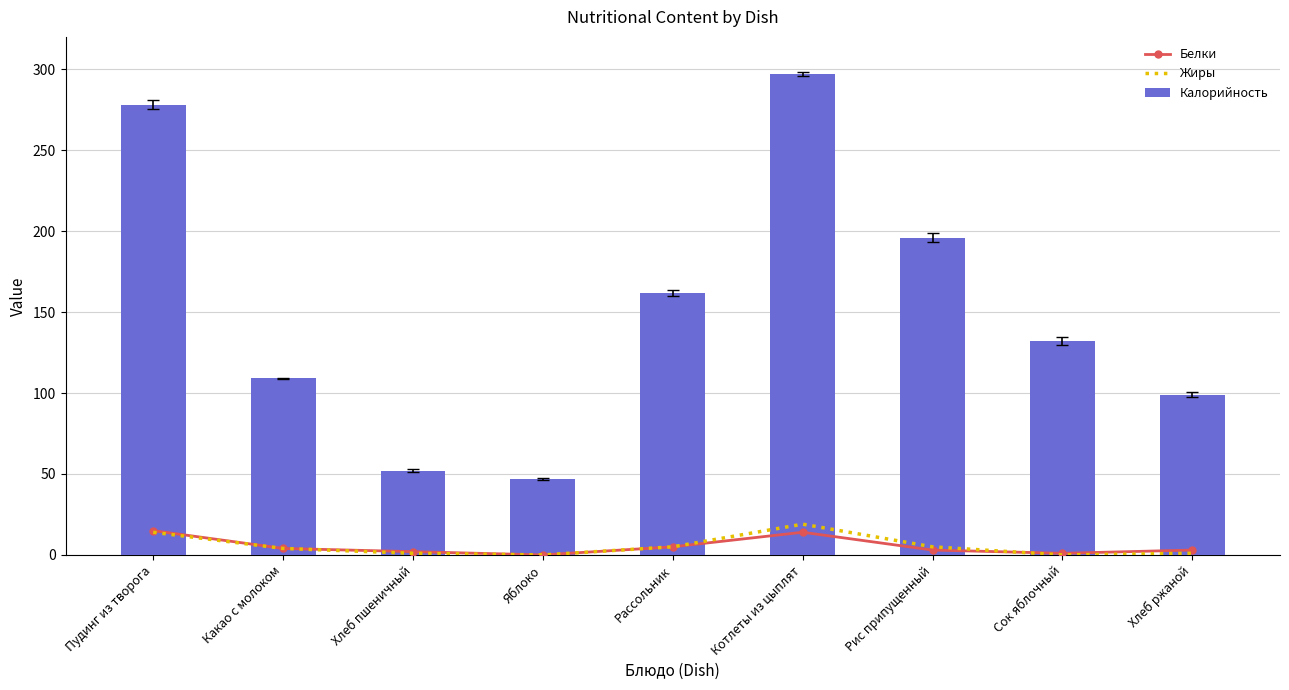

Does the chart contain any negative values?

No